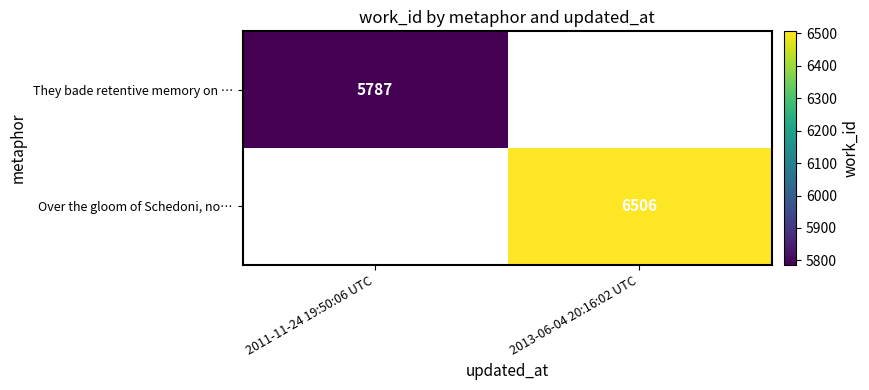

Count the number of categories in the chart.

2